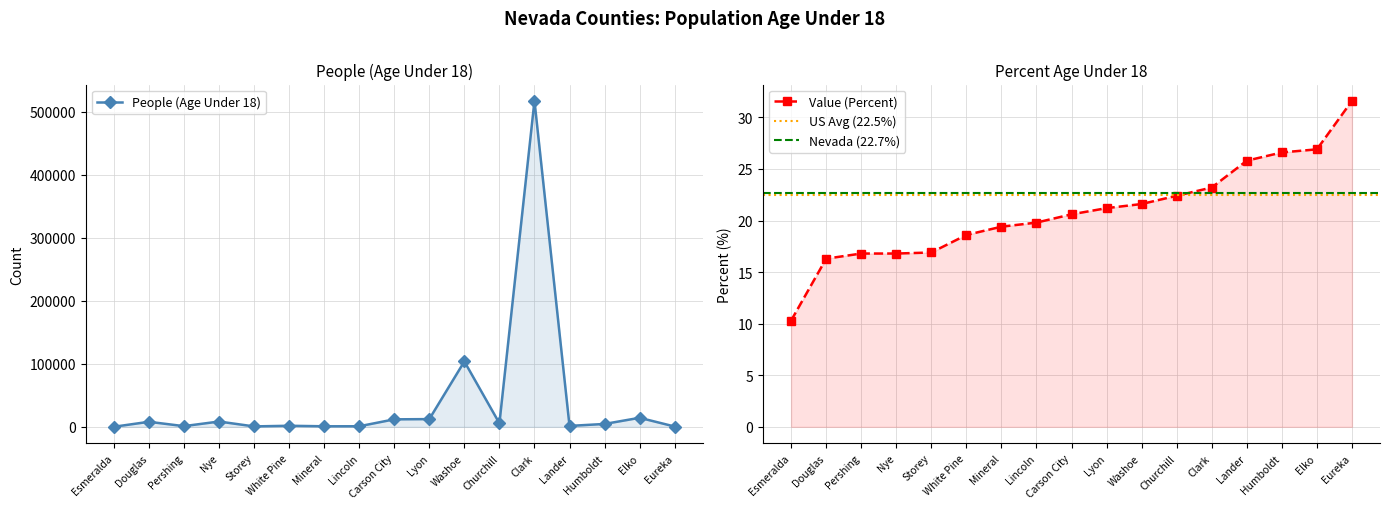

Is it true that People (Age Under 18) equals 713360.6 at Clark?

False